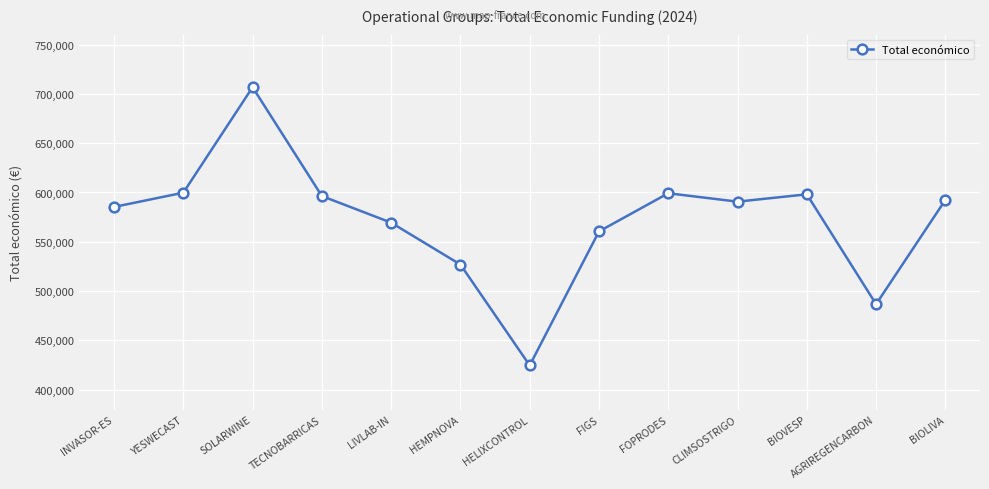

What is the sum of all values?

7437139